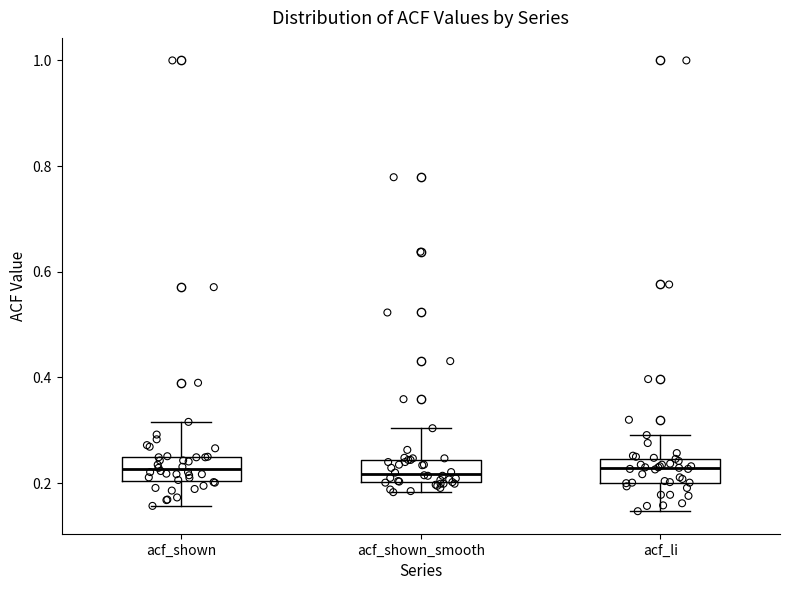

Reading left to right, read every box against the y-axis: the position of its median line, the range the box covers, and the ends of its whiskers. The values are not printed on the chart, so give them approximately, as read against the axis.

acf_shown: median 0.22, box 0.20 to 0.26, whiskers 0.16 to 0.32
acf_shown_smooth: median 0.22, box 0.20 to 0.24, whiskers 0.18 to 0.30
acf_li: median 0.22, box 0.20 to 0.24, whiskers 0.14 to 0.30